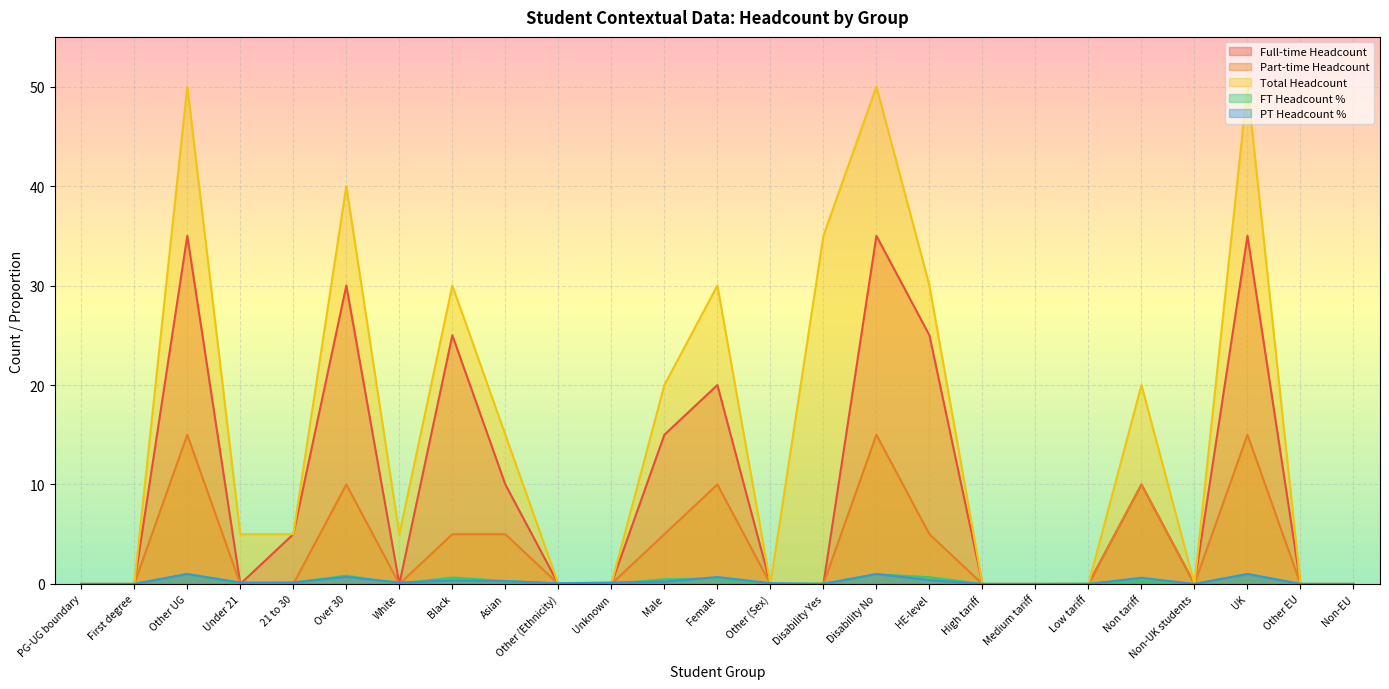

How many distinct data groups are displayed?

5